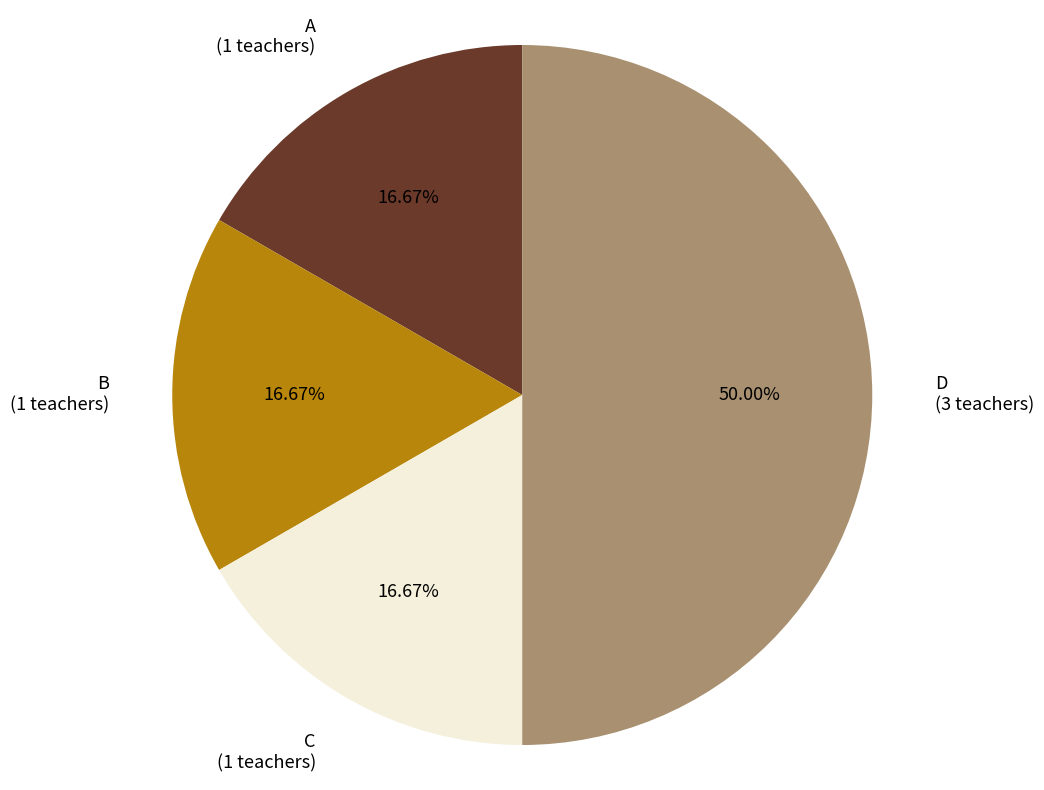

The C slice represents 22% of the pie. True or false?

False